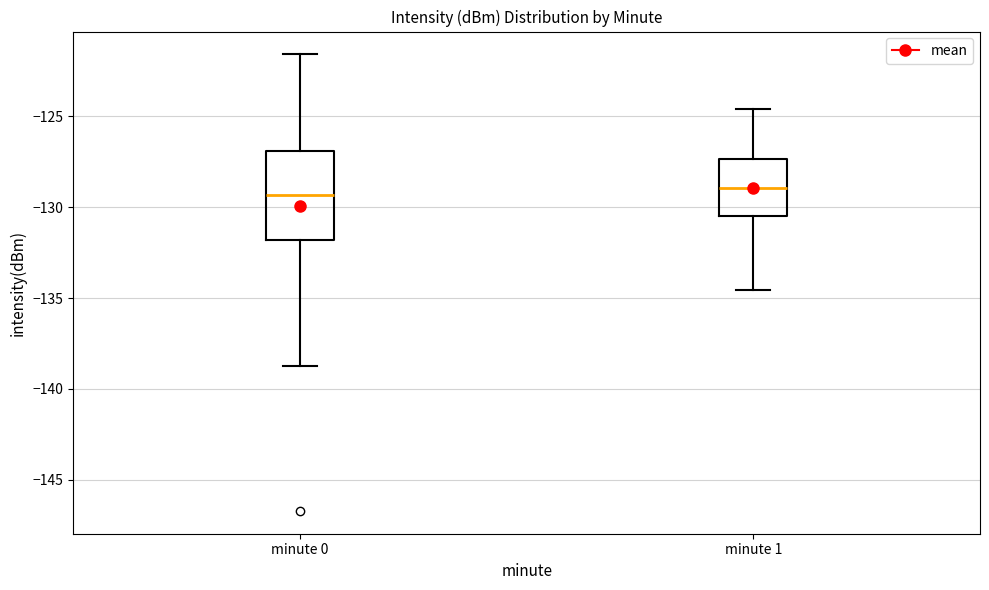

Reading left to right, read every box against the y-axis: the position of its median line, the range the box covers, and the ends of its whiskers. The values are not printed on the chart, so give them approximately, as read against the axis.

minute 0: median -129.5, box -132.0 to -127.0, whiskers -138.5 to -121.5
minute 1: median -129.0, box -130.5 to -127.5, whiskers -134.5 to -124.5